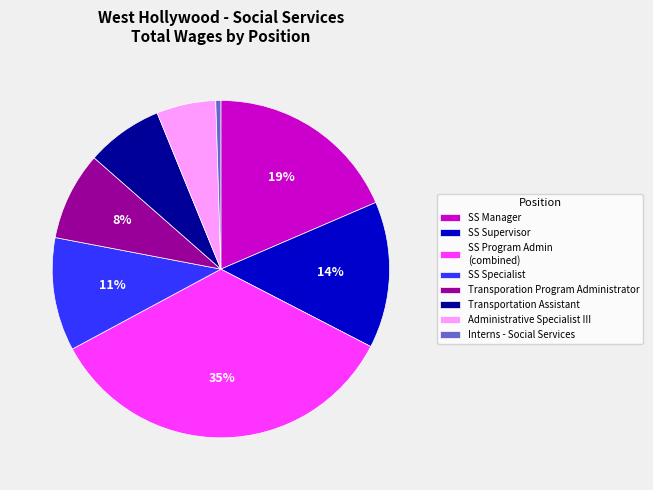

Which category has the smallest portion of the pie?

Interns - Social Services